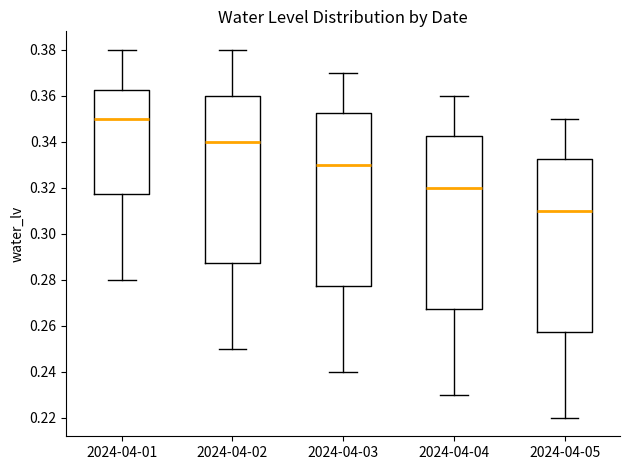

Where is the upper edge of the box for 2024-04-02 on the y-axis? The values are not printed on the chart, so give them approximately, as read against the axis.

0.360